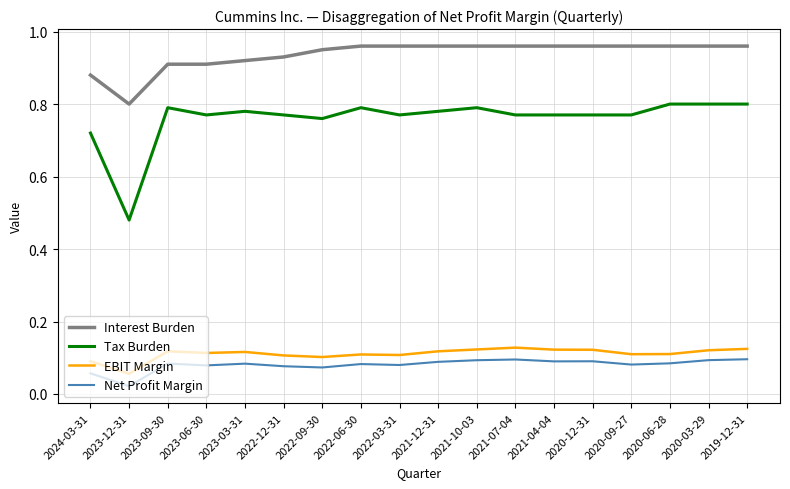

What position from the left is 2022-06-30?

8